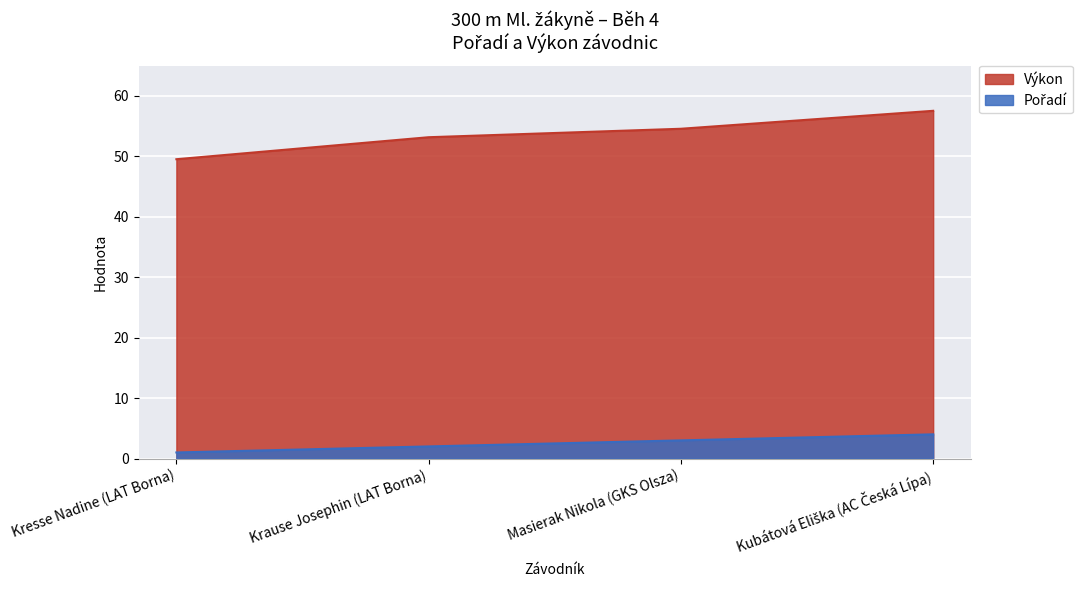

What are all the series names shown in the legend?

Pořadí, Výkon